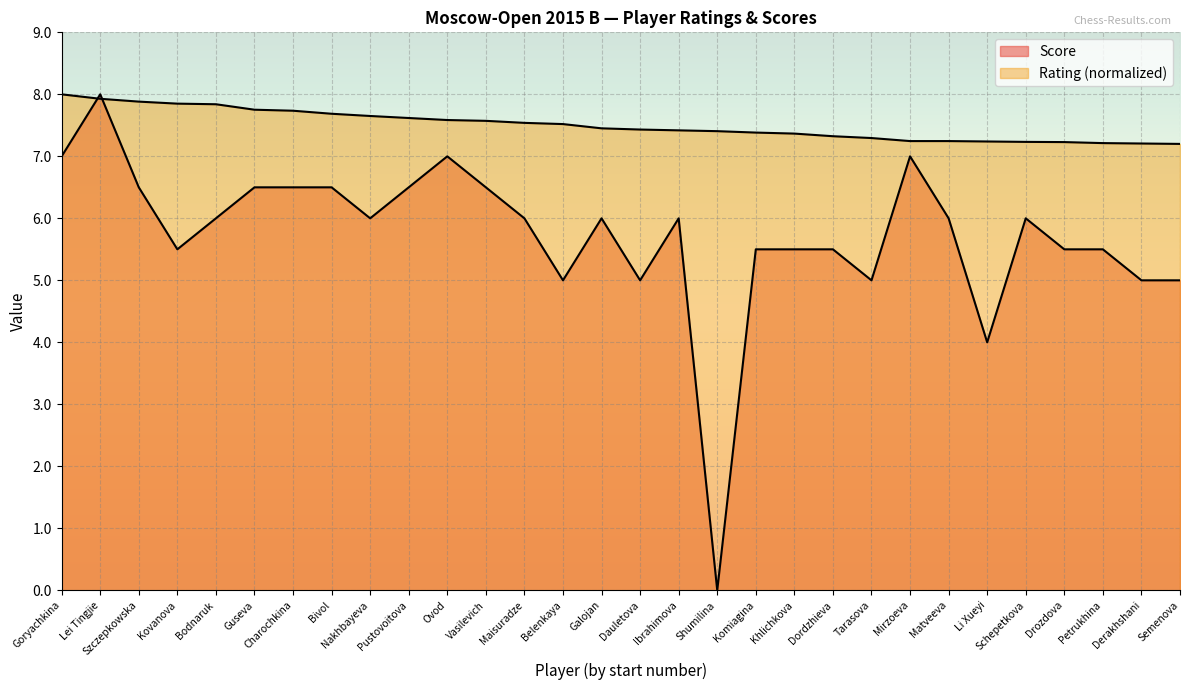

Rank the series by their average value, from highest to lowest.

Rating, Score